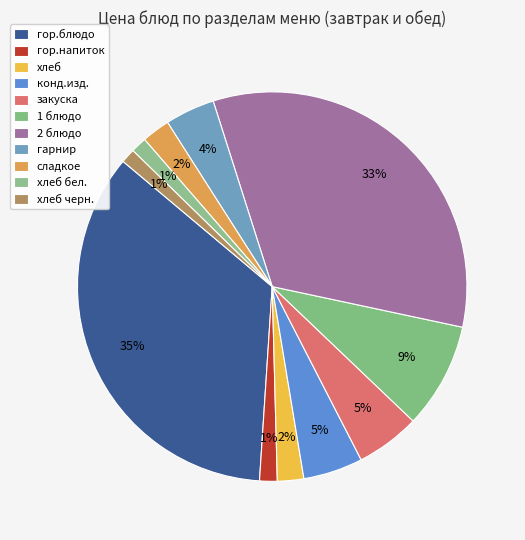

What is the change in value from закуска to 2 блюдо?

+59.5